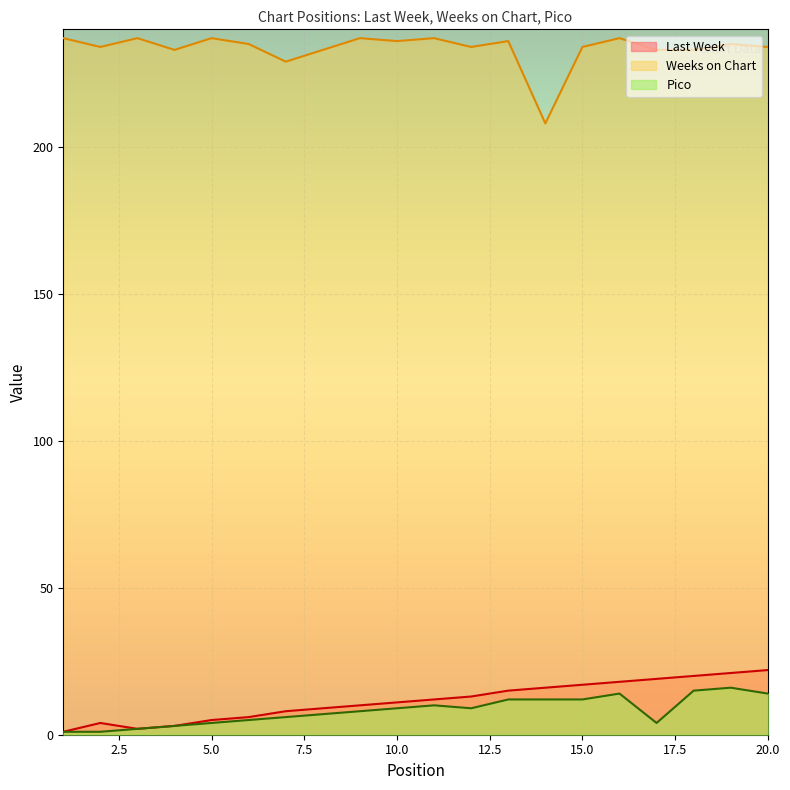

How many lines are shown in the chart?

3